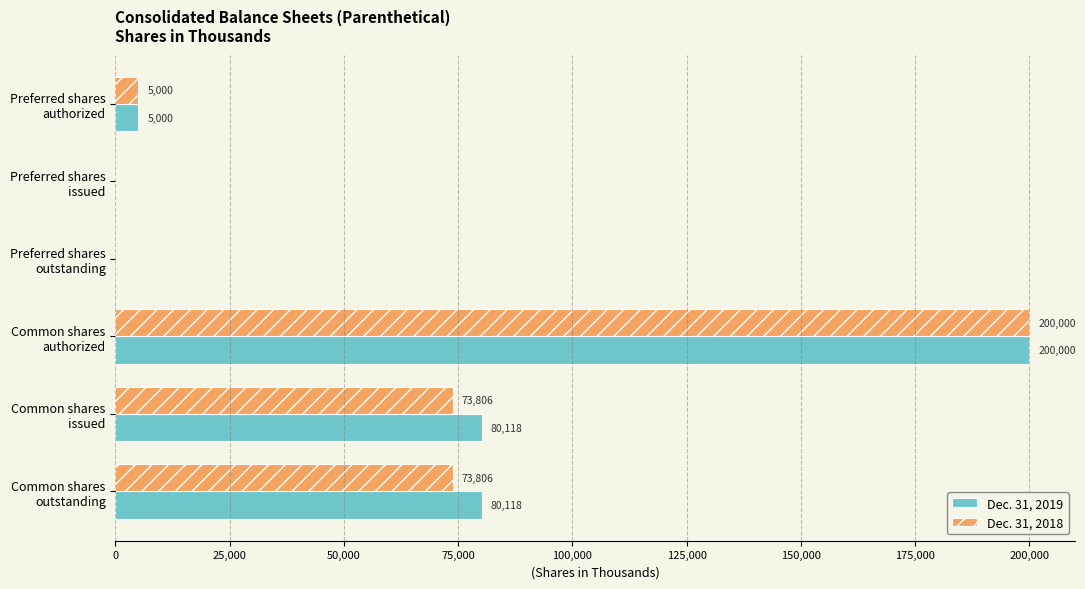

What is the greatest value displayed?

200000